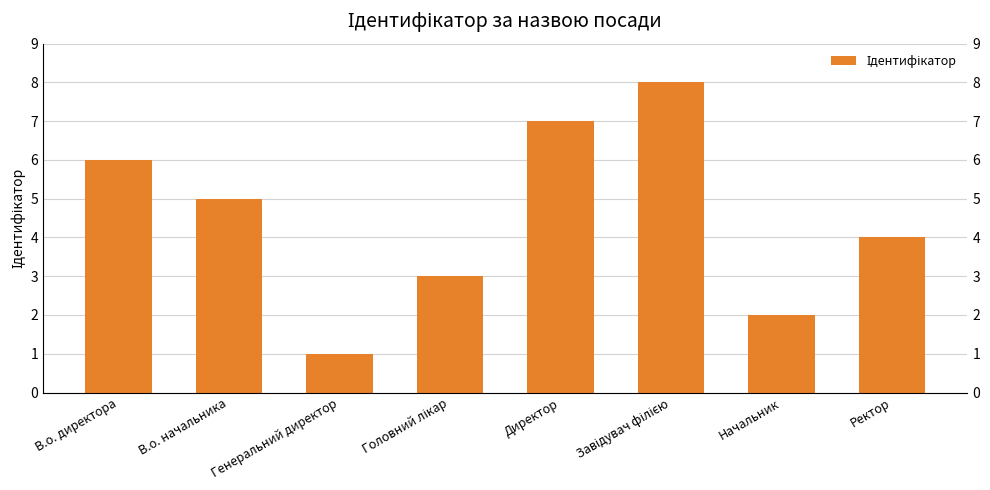

Rank the categories by value from highest to lowest.

Завідувач філією, Директор, В.о. директора, В.о. начальника, Ректор, Головний лікар, Начальник, Генеральний директор